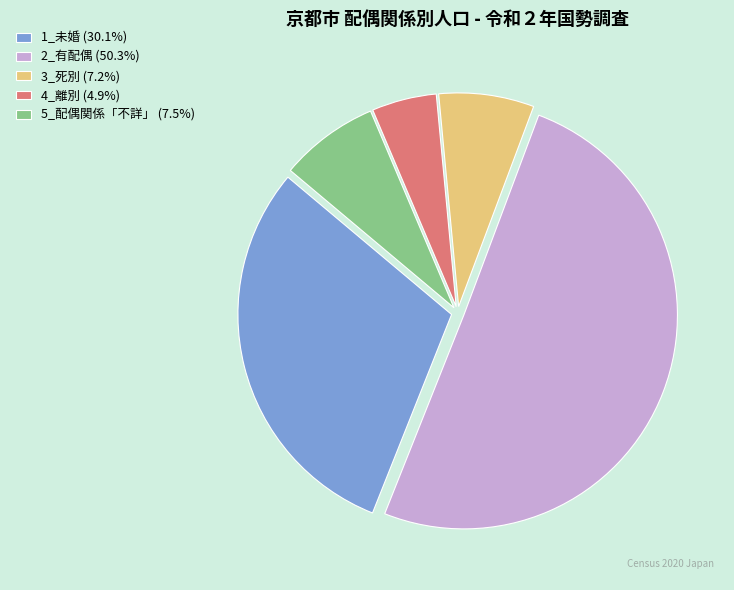

How many slices are in this pie chart?

5